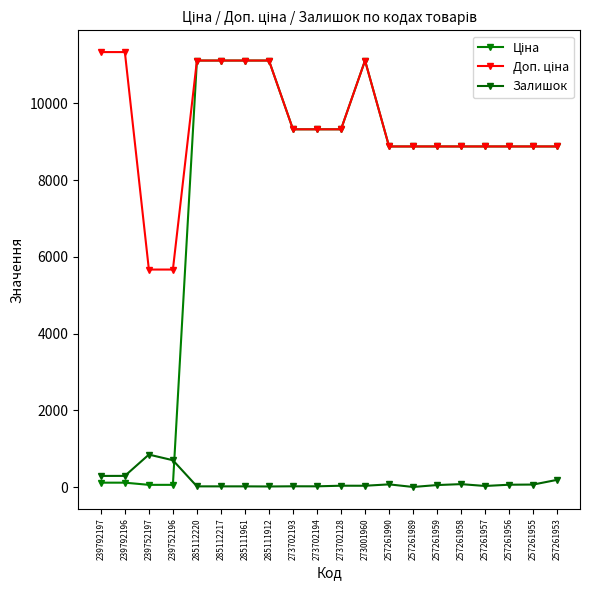

Reading right to left, transcribe all the data shown in this chart.

Ціна: 8874.6	8874.6	8874.6	8874.6	8874.6	8874.6	8874.6	8874.6	11113.6	9321.4	9321.4	9321.4	11113.6	11113.6	11113.6	11113.6	56.7	56.7	113.3	113.3
Доп. ціна: 8874.6	8874.6	8874.6	8874.6	8874.6	8874.6	8874.6	8874.6	11113.6	9321.4	9321.4	9321.4	11113.6	11113.6	11113.6	11113.6	5667.0	5667.0	11334.0	11334.0
Залишок: 187.0	64.0	60.0	27.0	75.0	51.0	1.0	69.0	33.0	34.0	18.0	19.0	14.0	17.0	17.0	17.0	698.0	845.0	290.0	289.0